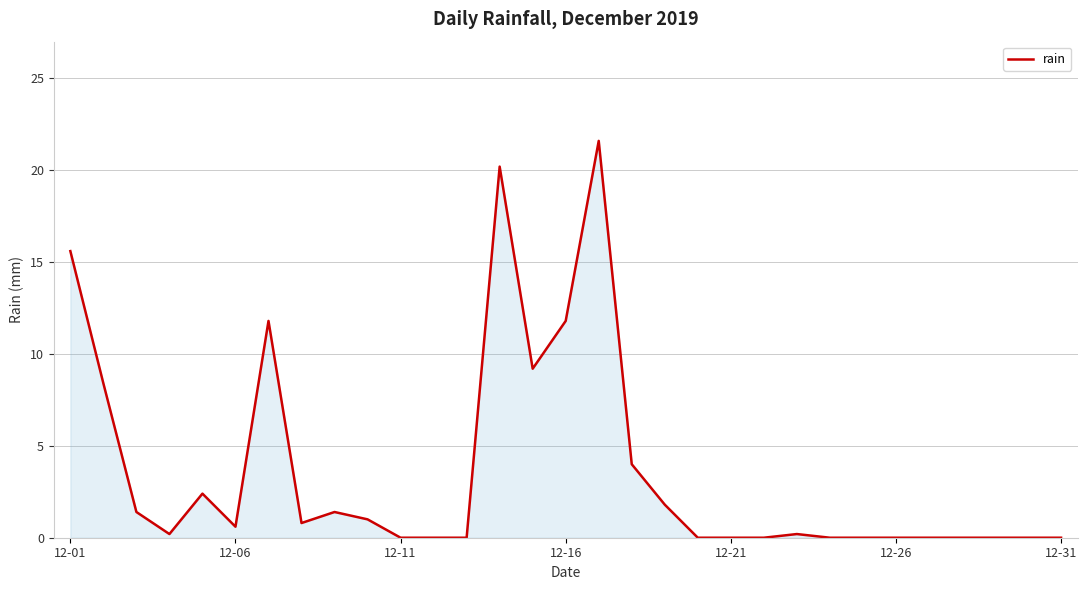

How many lines are shown in the chart?

1